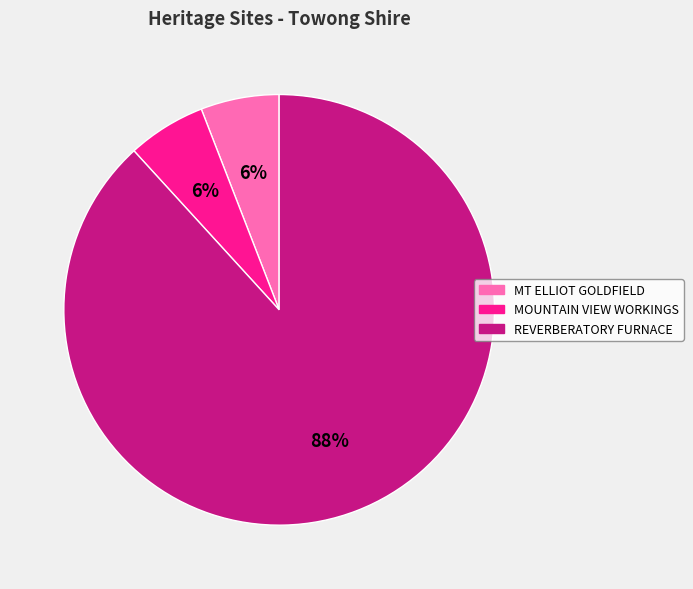

To the nearest percent, what portion does REVERBERATORY FURNACE represent?

88%